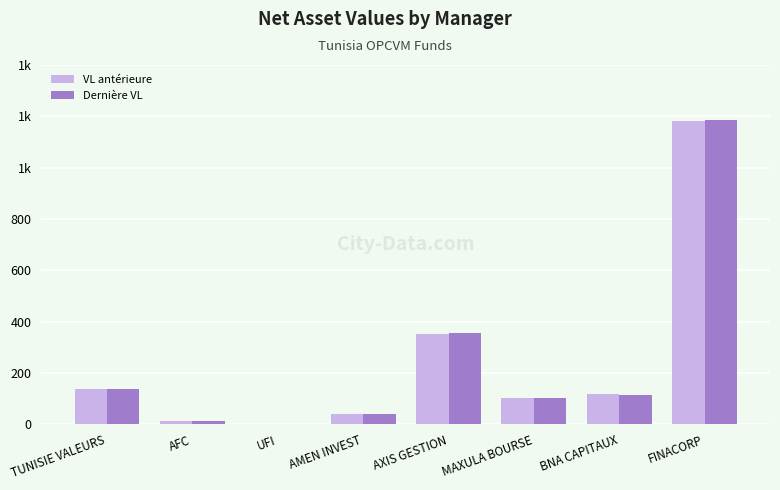

The value of Dernière VL at BNA CAPITAUX is 42.0. True or false?

False